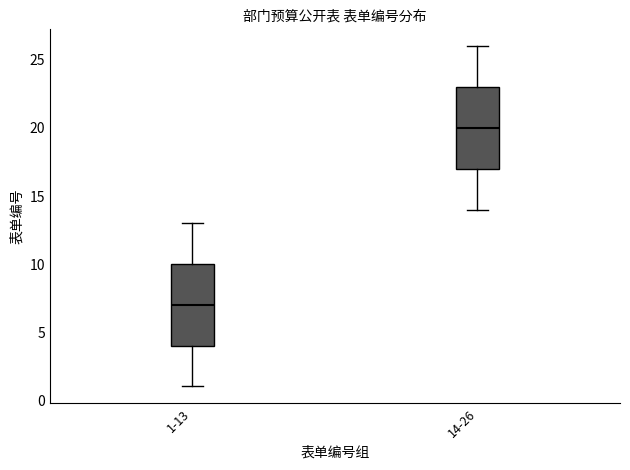

Where does the lower whisker of the box for 14-26 end on the y-axis? The values are not printed on the chart, so give them approximately, as read against the axis.

14